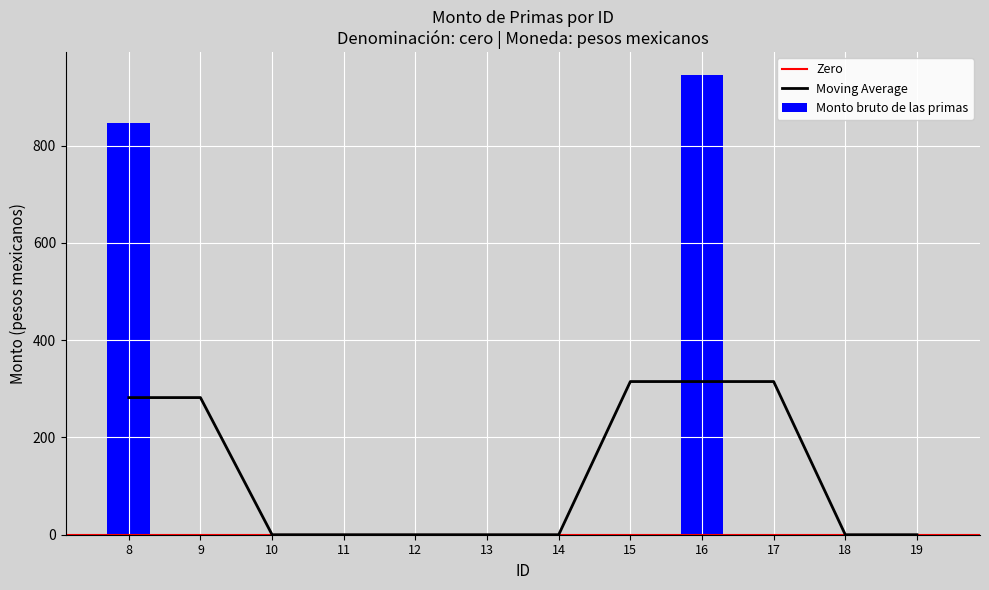

What is the difference between the second highest and second lowest values?

845.8